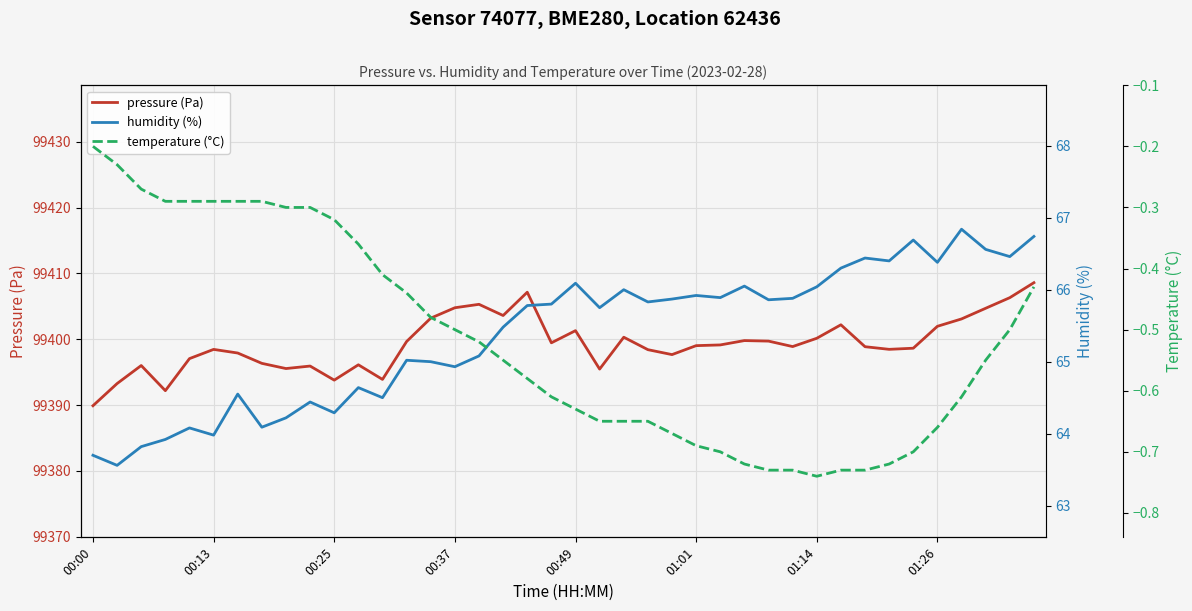

What is the lowest value of the pressure (Pa) series?

99389.9